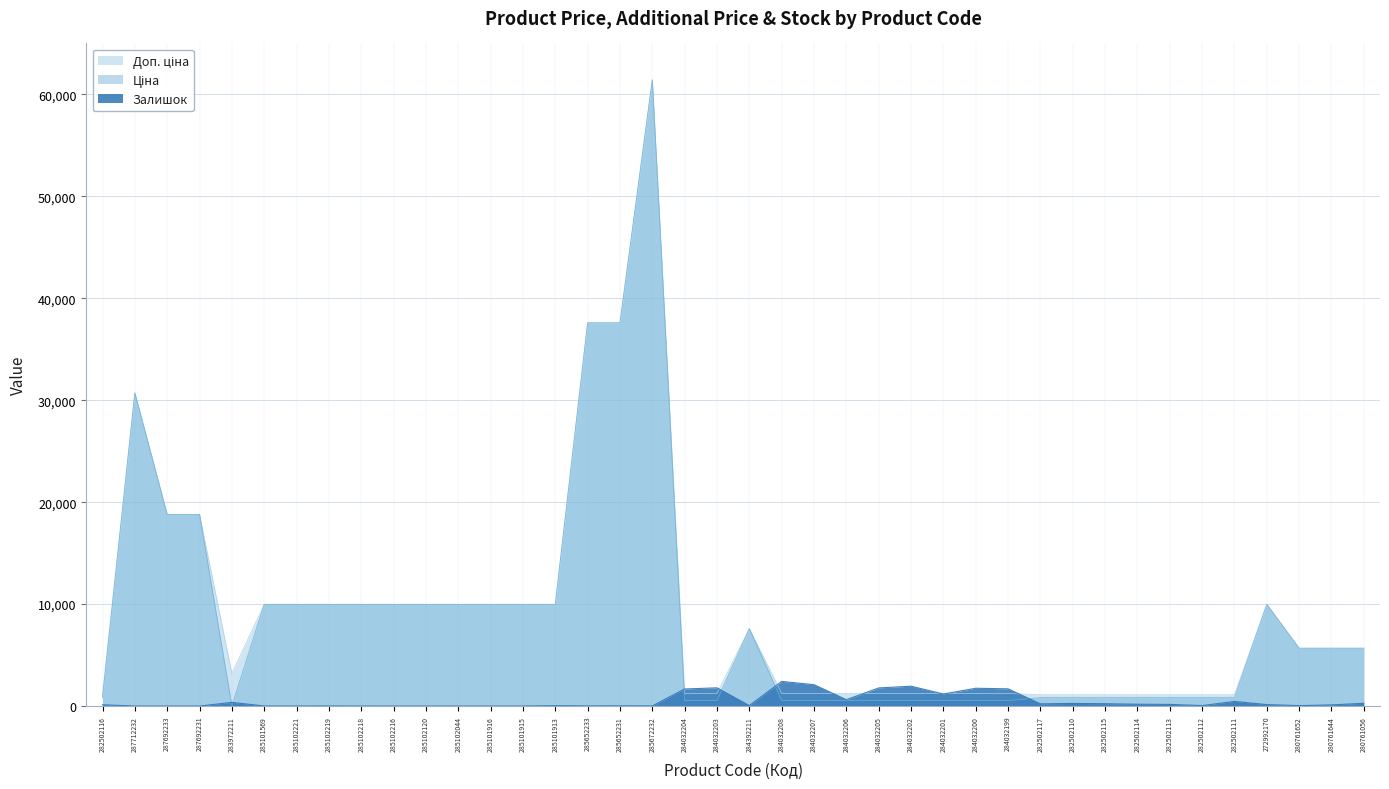

What position from the left is 282502115?

32